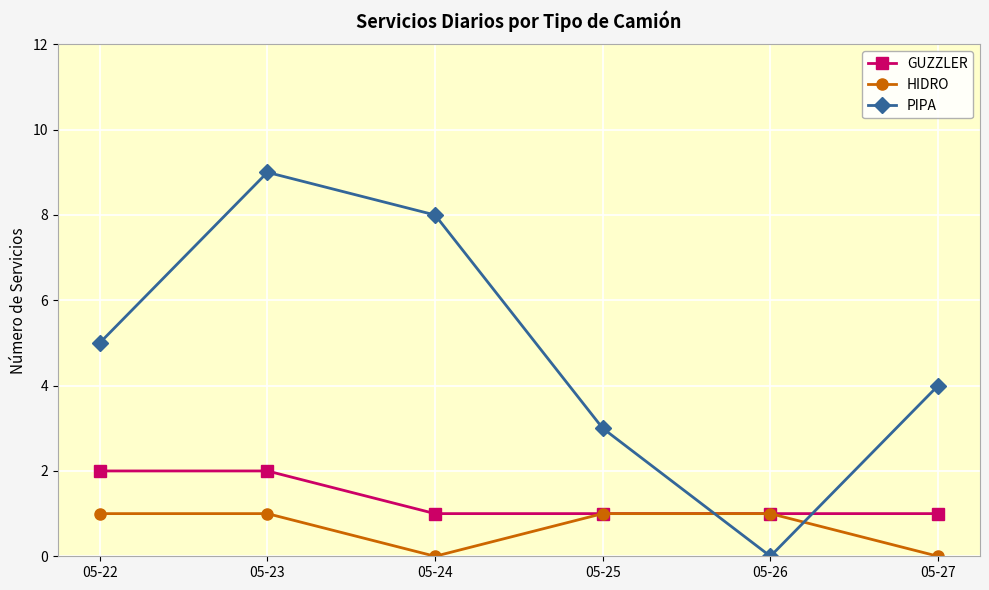

What is the difference between the maximum and second lowest values in the HIDRO series?

1